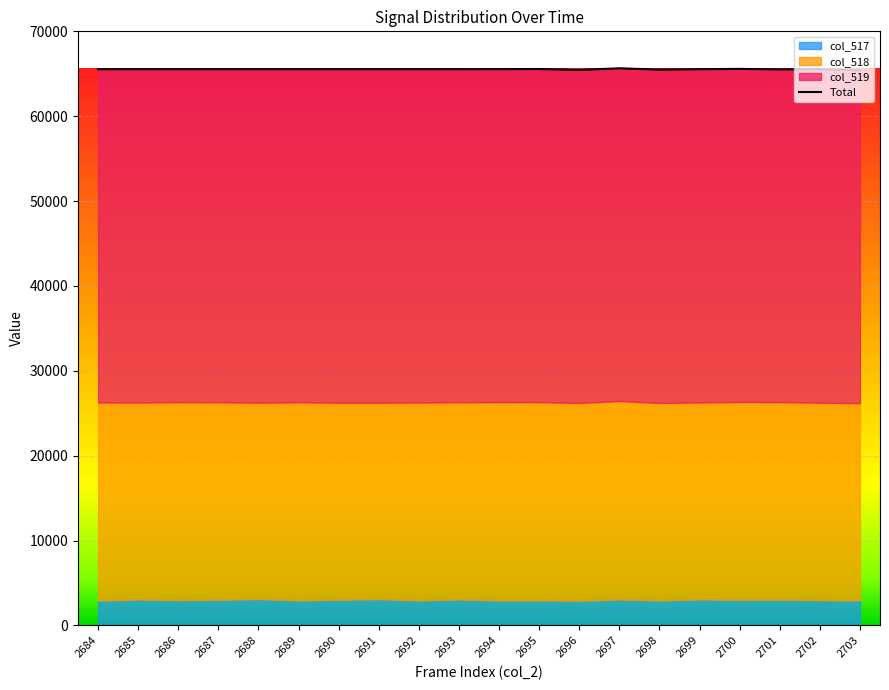

At which label is col_519 closest to 39249?

2687